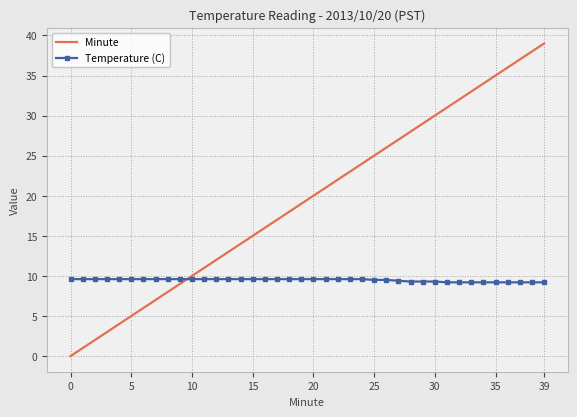

What is the maximum value for Minute?

39.0